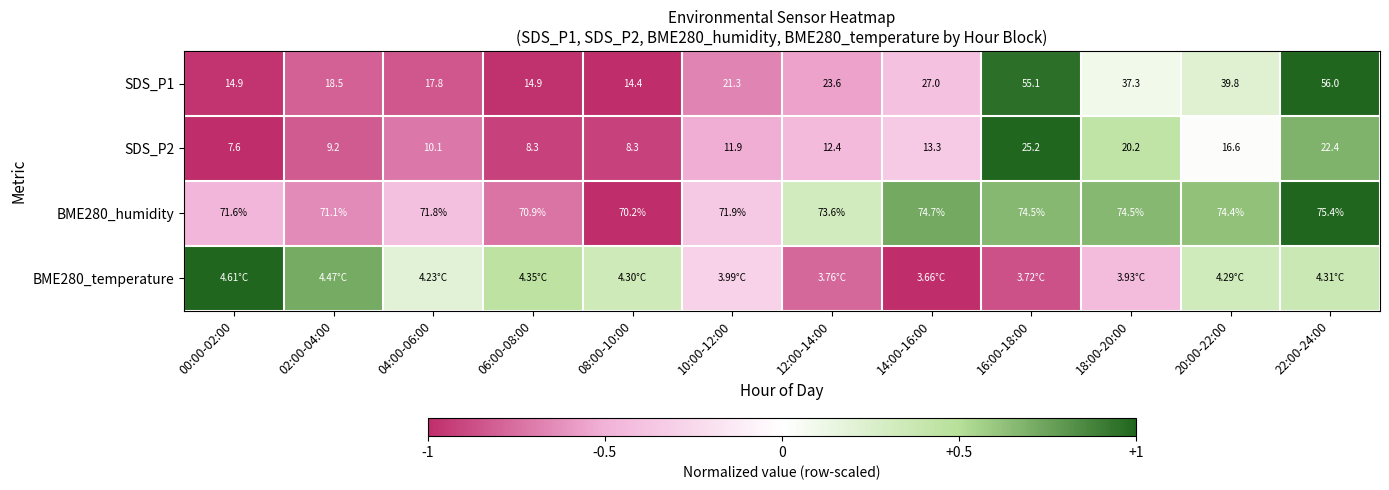

The BME280_temperature series shows -0.3 at 10:00-12:00. True or false?

True